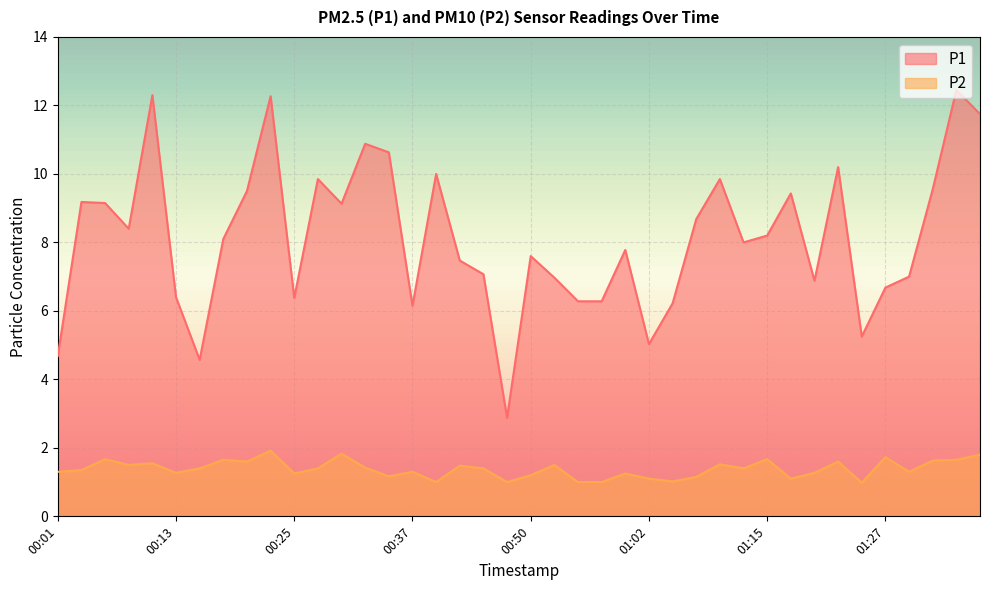

Where is P1 nearest to the value 7?

01:29